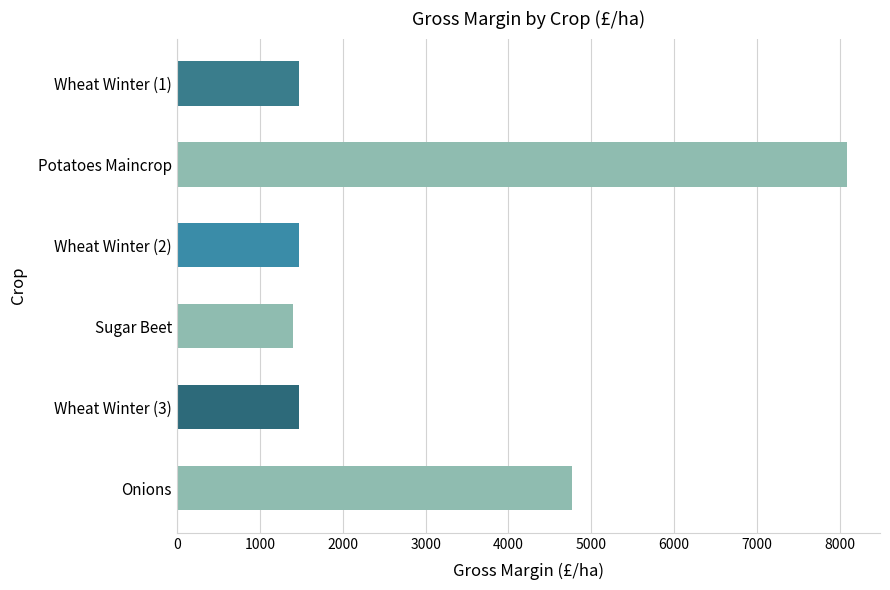

Which label corresponds to the smallest value in the chart?

Sugar Beet